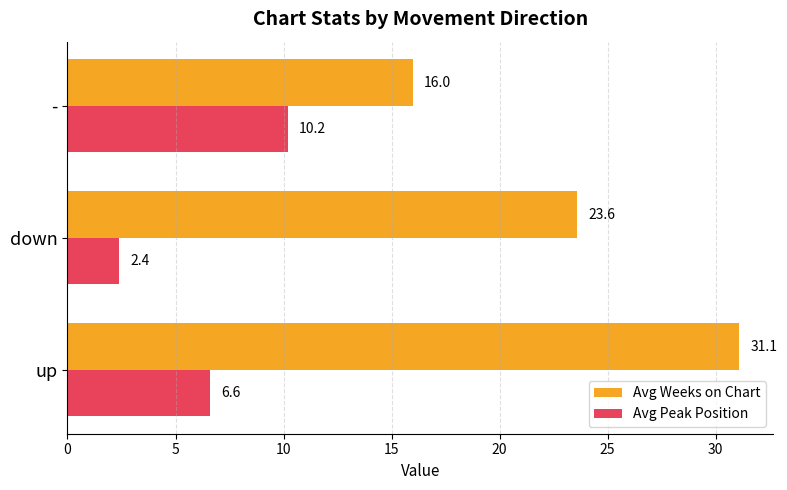

Which series changed the most between up and -?

Avg Weeks on Chart